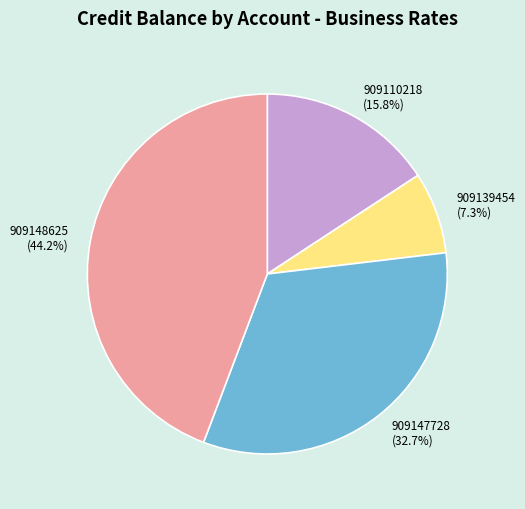

Combined, do 909148625 and 909139454 account for over 50%?

Yes